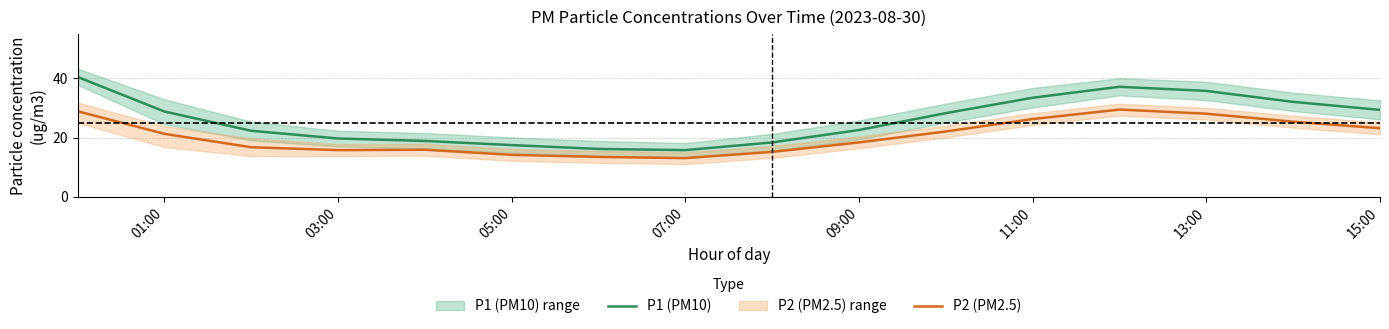

True or false: P1 (PM10) and P2 (PM2.5) intersect in this chart.

False